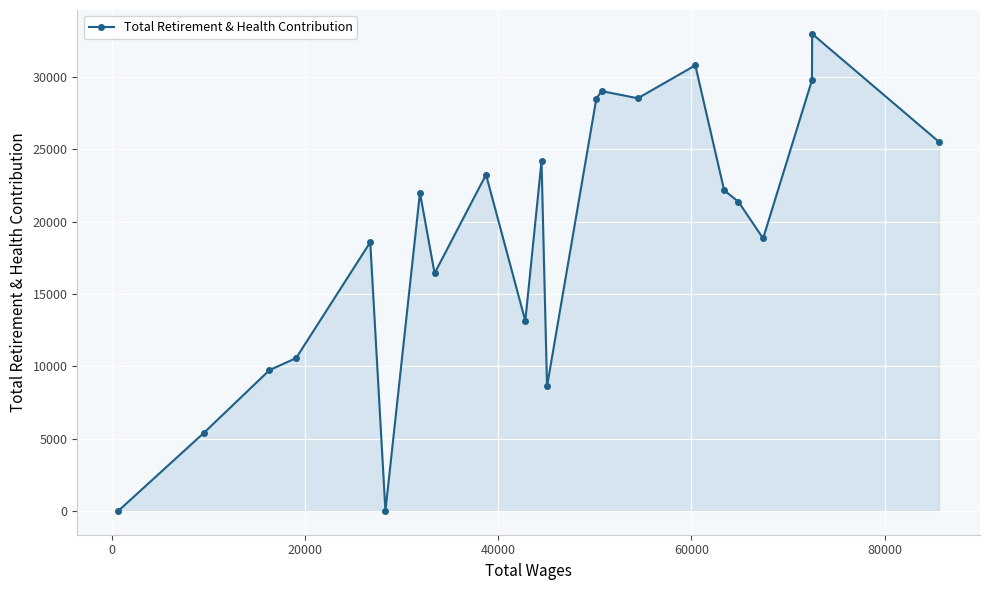

What is the maximum value shown in the chart?

32990